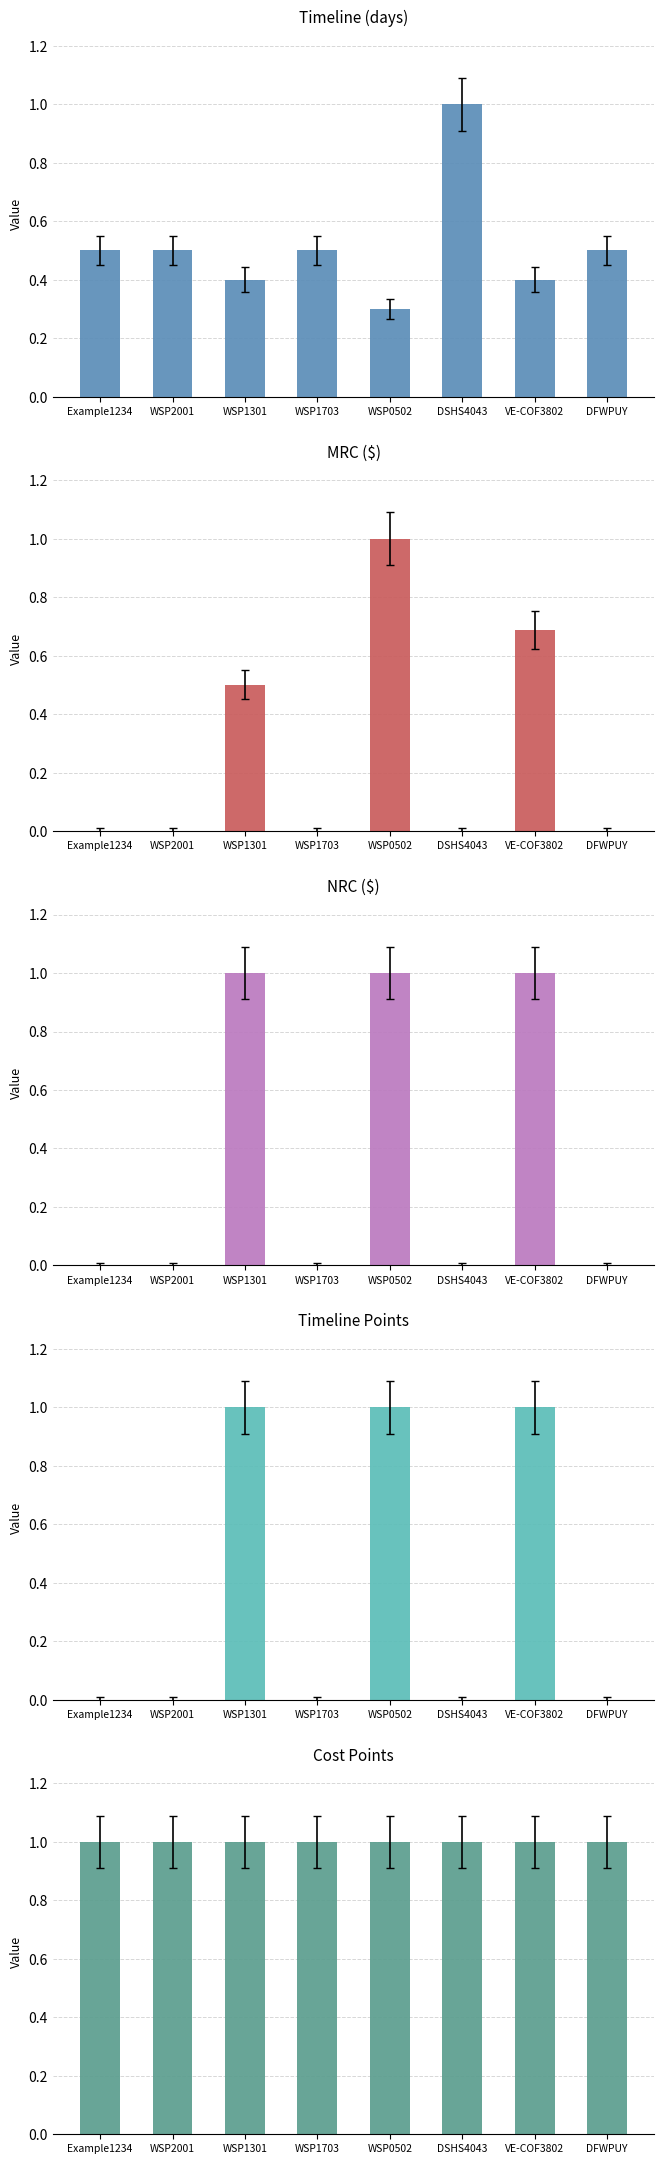

What are all the series names shown in the legend?

Timeline, MRC, NRC, Timeline Points, Cost Points